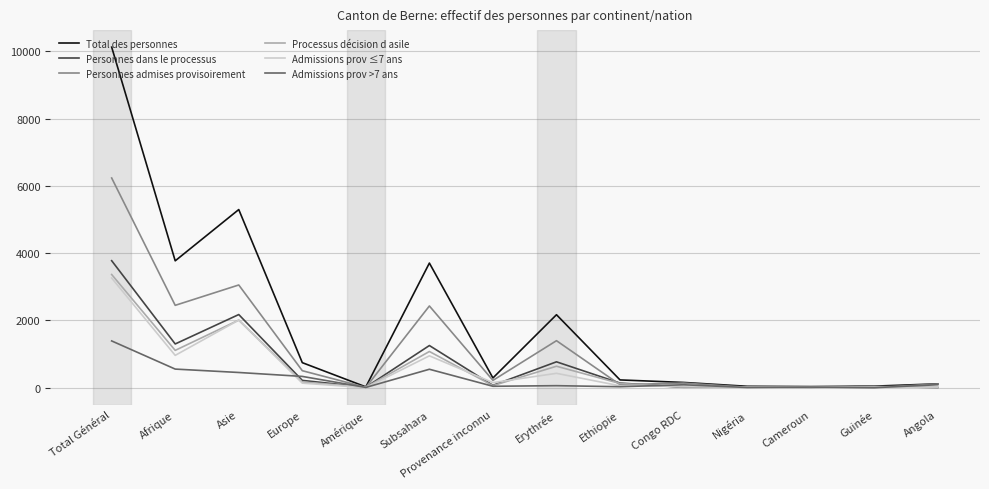

Which series has the largest range (max minus min)?

Total des personnes